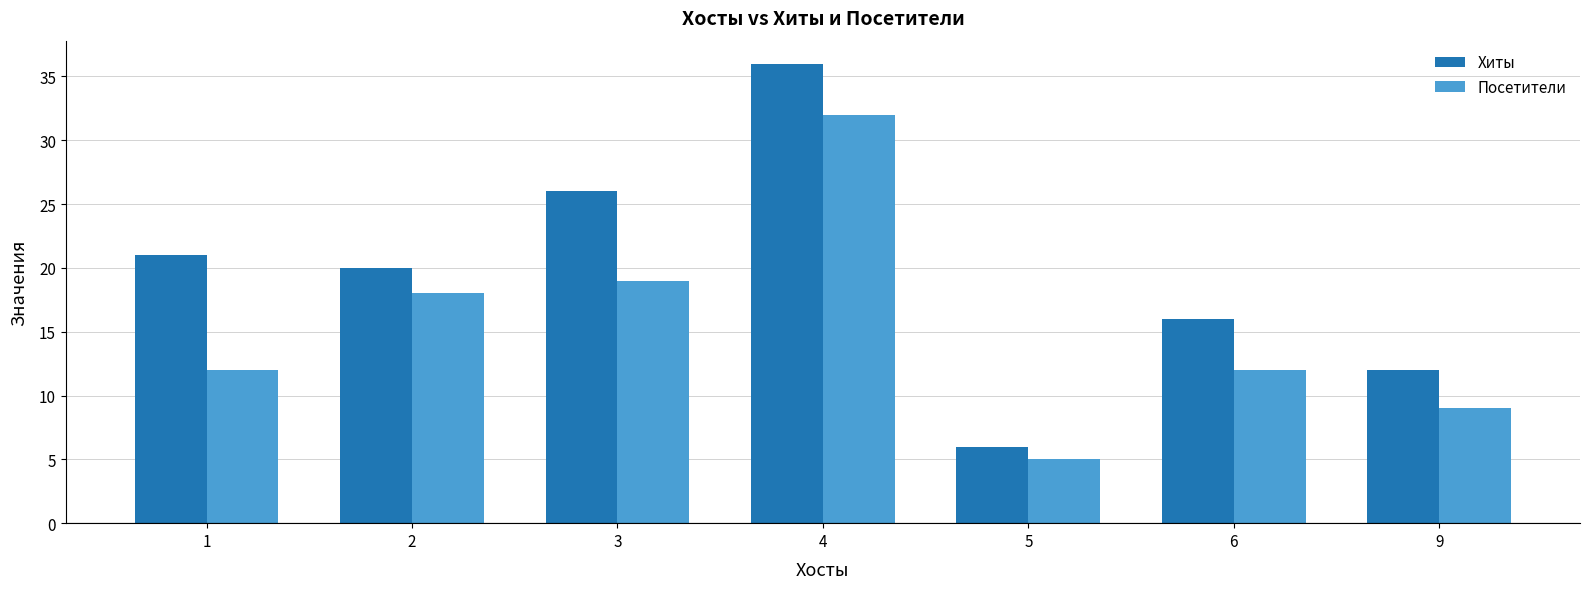

True or false: Хиты has a value of 29 at 1.

False